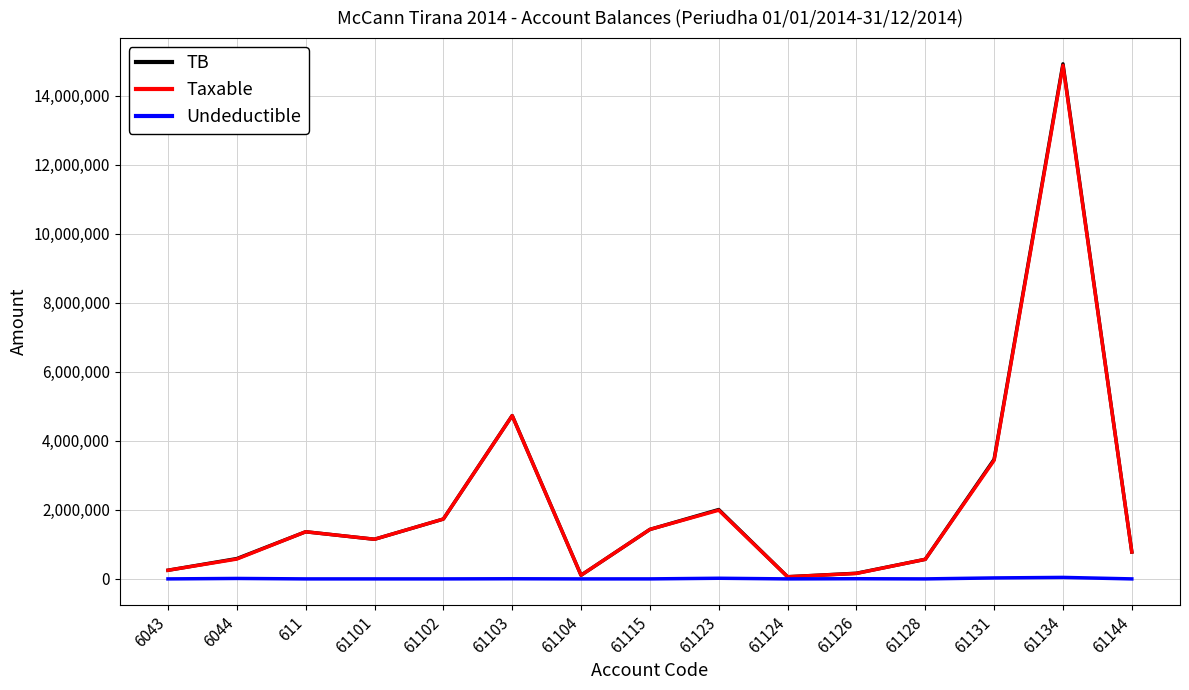

At which category is the sum across all series the highest?

61134